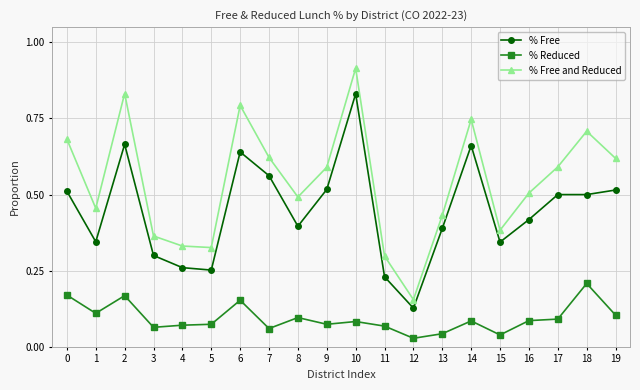

Which series has the largest range (max minus min)?

% Free and Reduced